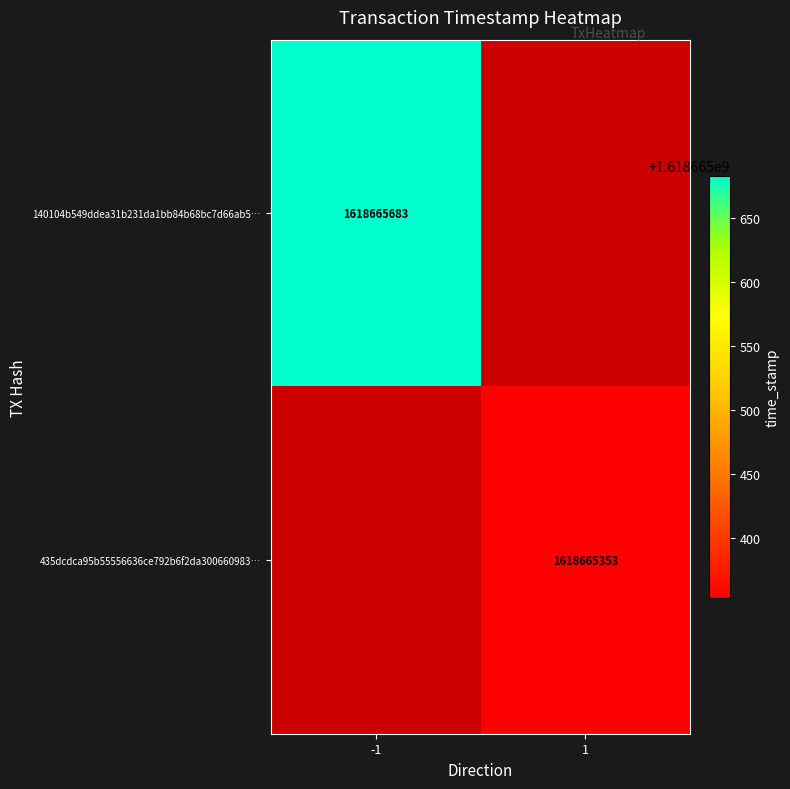

How many categories are shown in the chart?

2